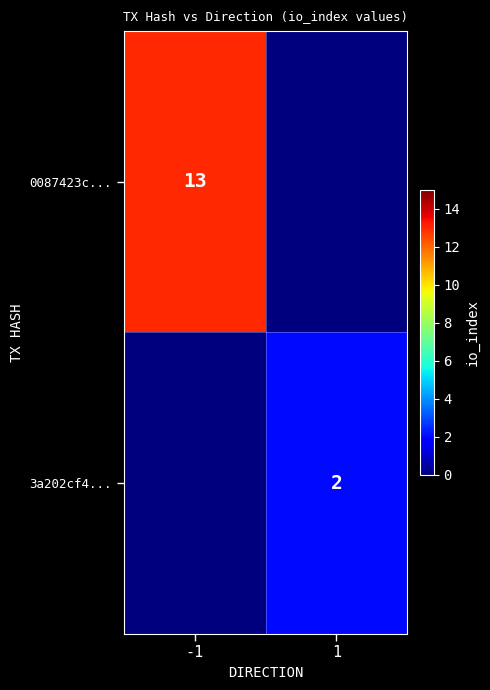

True or false: 0087423c... has a value of 6 at -1.

False